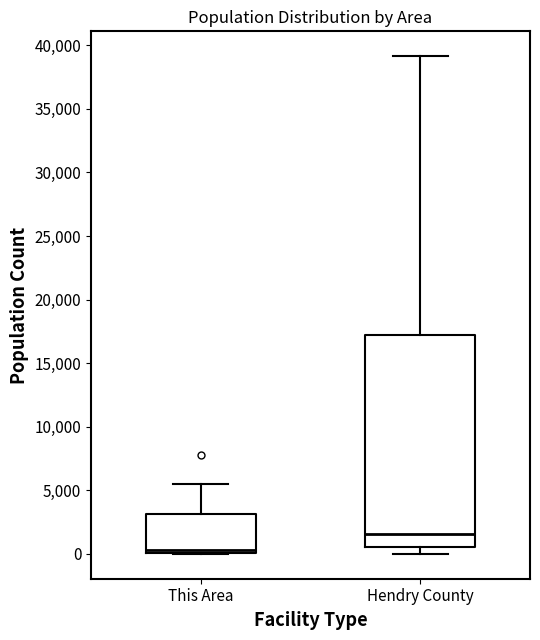

Reading left to right, transcribe this box plot: for each box, give where its median line is, the range the box spans, and where its two whiskers end, as read against the y-axis. The values are not printed on the chart, so give them approximately, as read against the axis.

This Area: median 500, box 0 to 3000, whiskers 0 to 5500
Hendry County: median 1500, box 500 to 17000, whiskers 0 to 39000